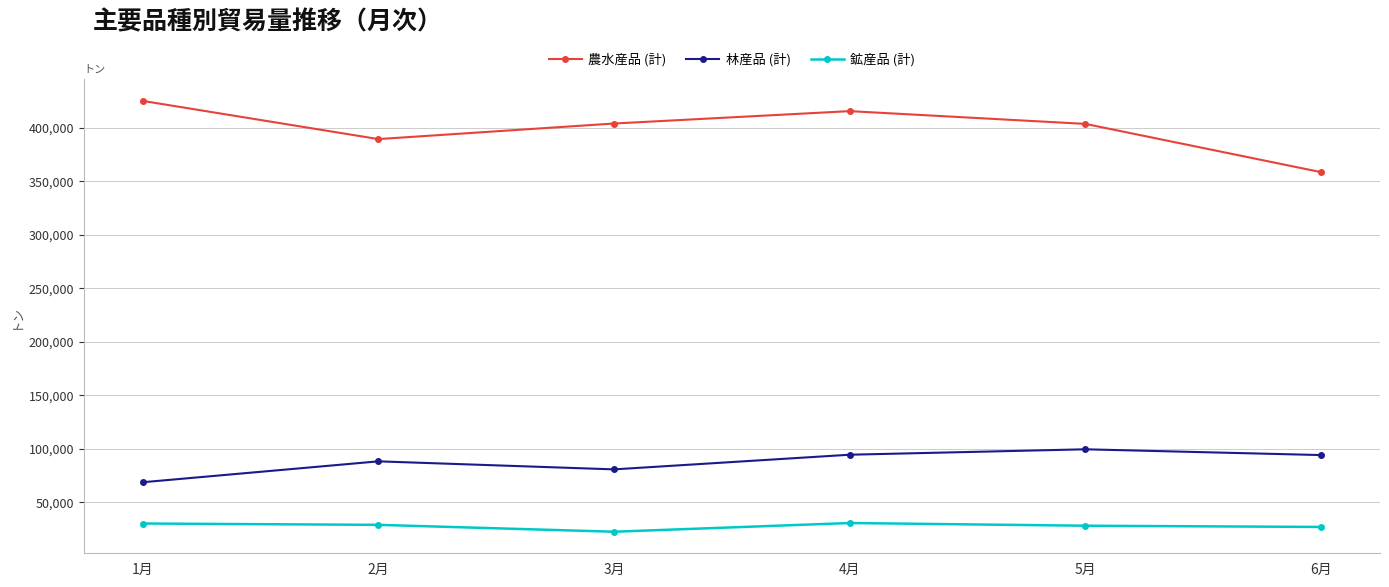

At how many categories does at least one series exceed 179630?

6